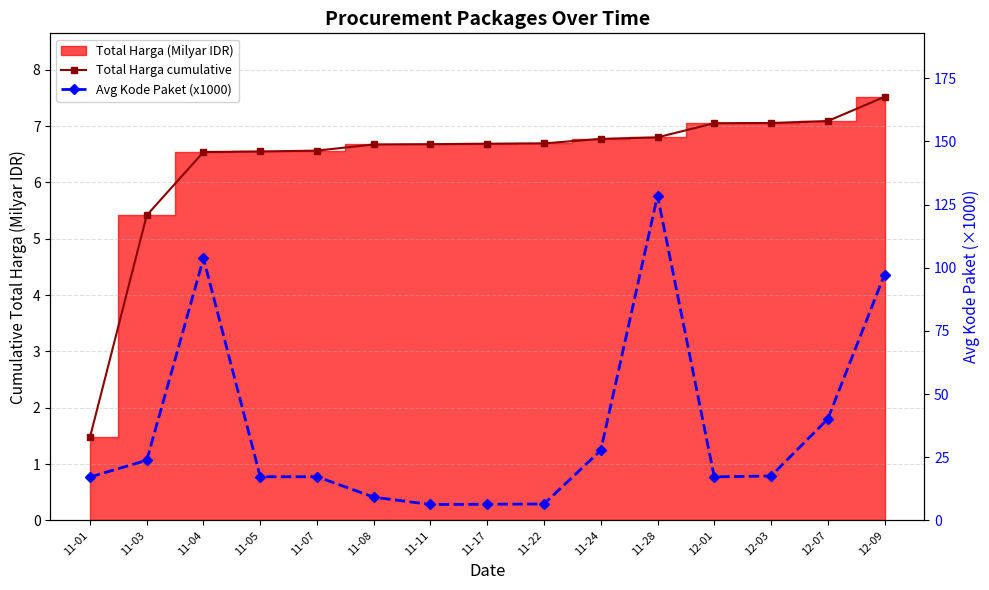

How many lines are shown in the chart?

2